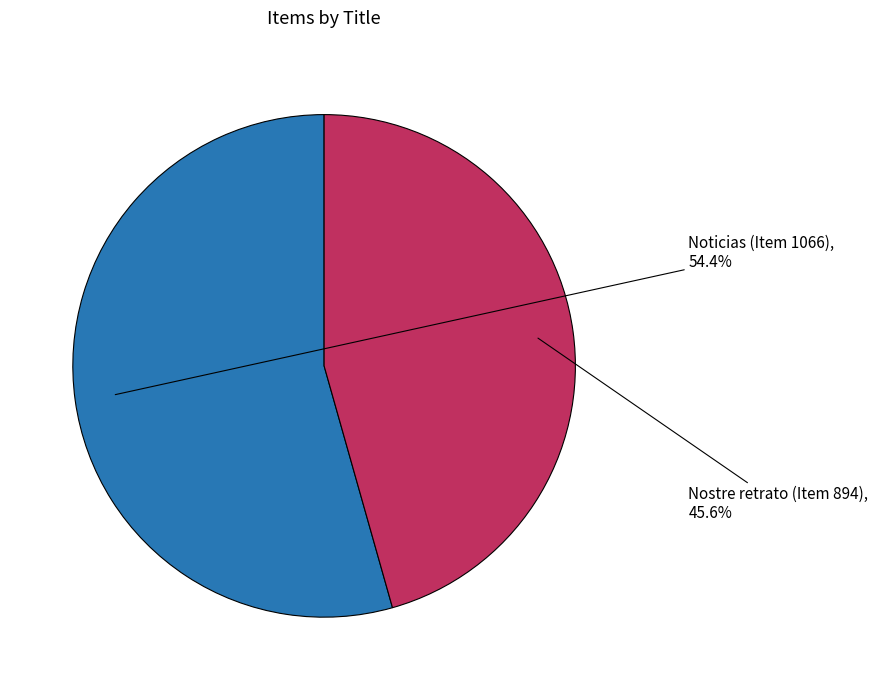

Does Noticias (Item 1066) represent more than half of the total?

Yes